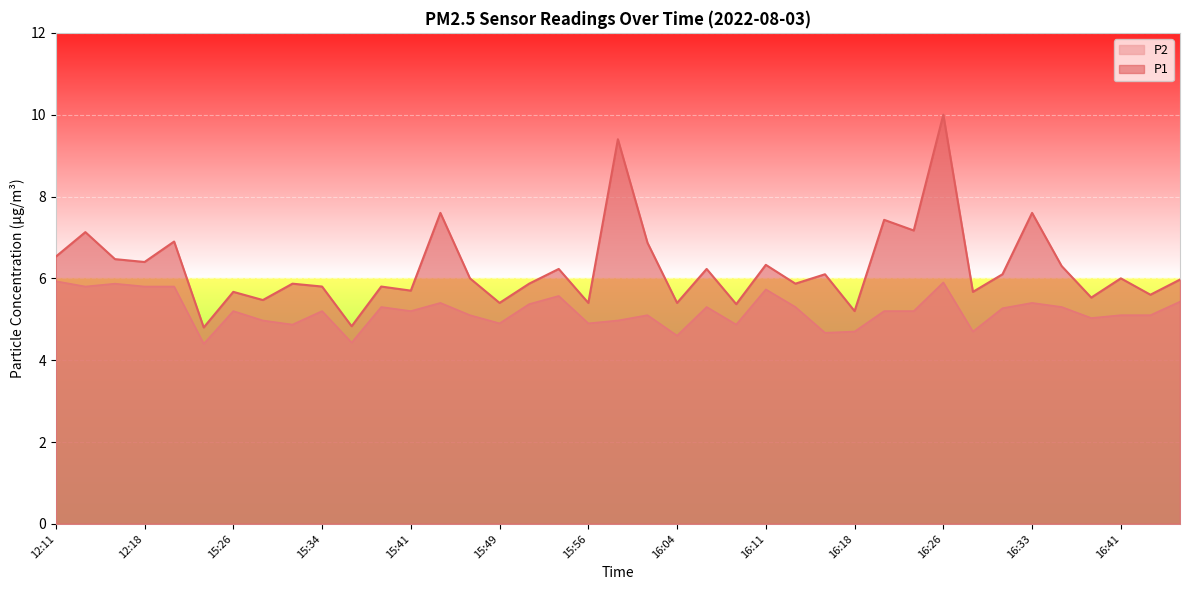

Does the chart display data point markers on the line(s)?

No